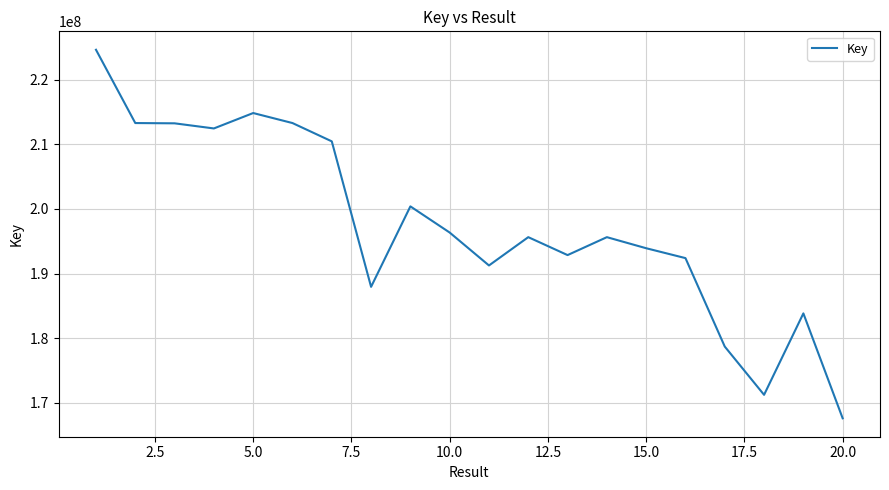

What is the maximum value shown in the chart?

224650042